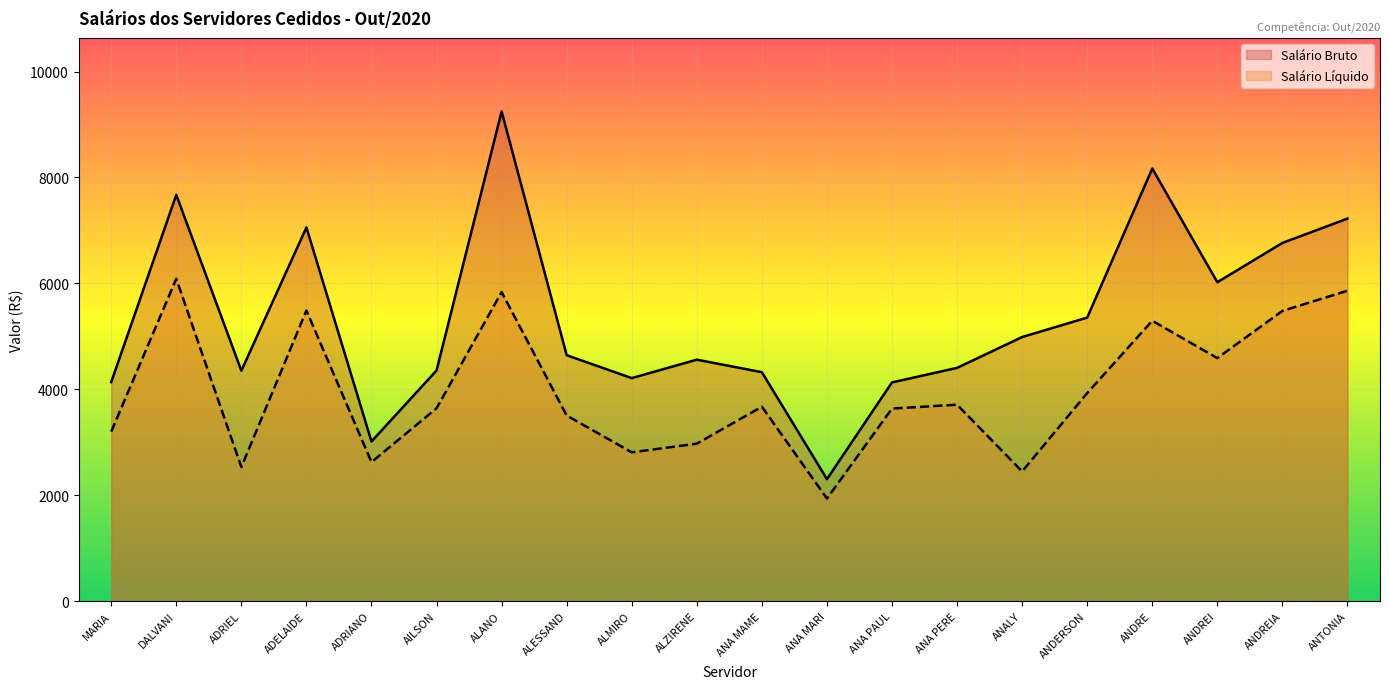

At how many categories does at least one series exceed 2982?

19